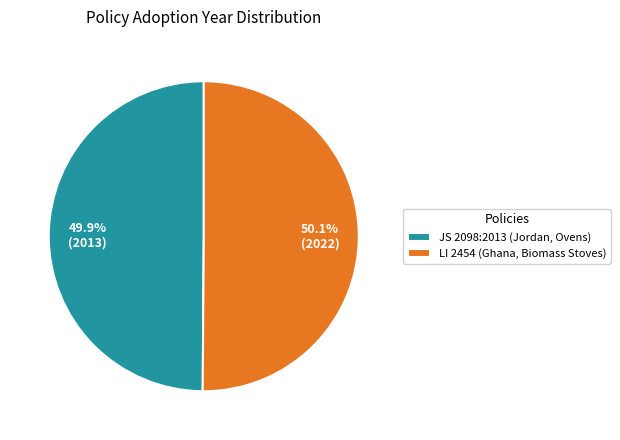

Is there a majority slice in this chart?

Yes